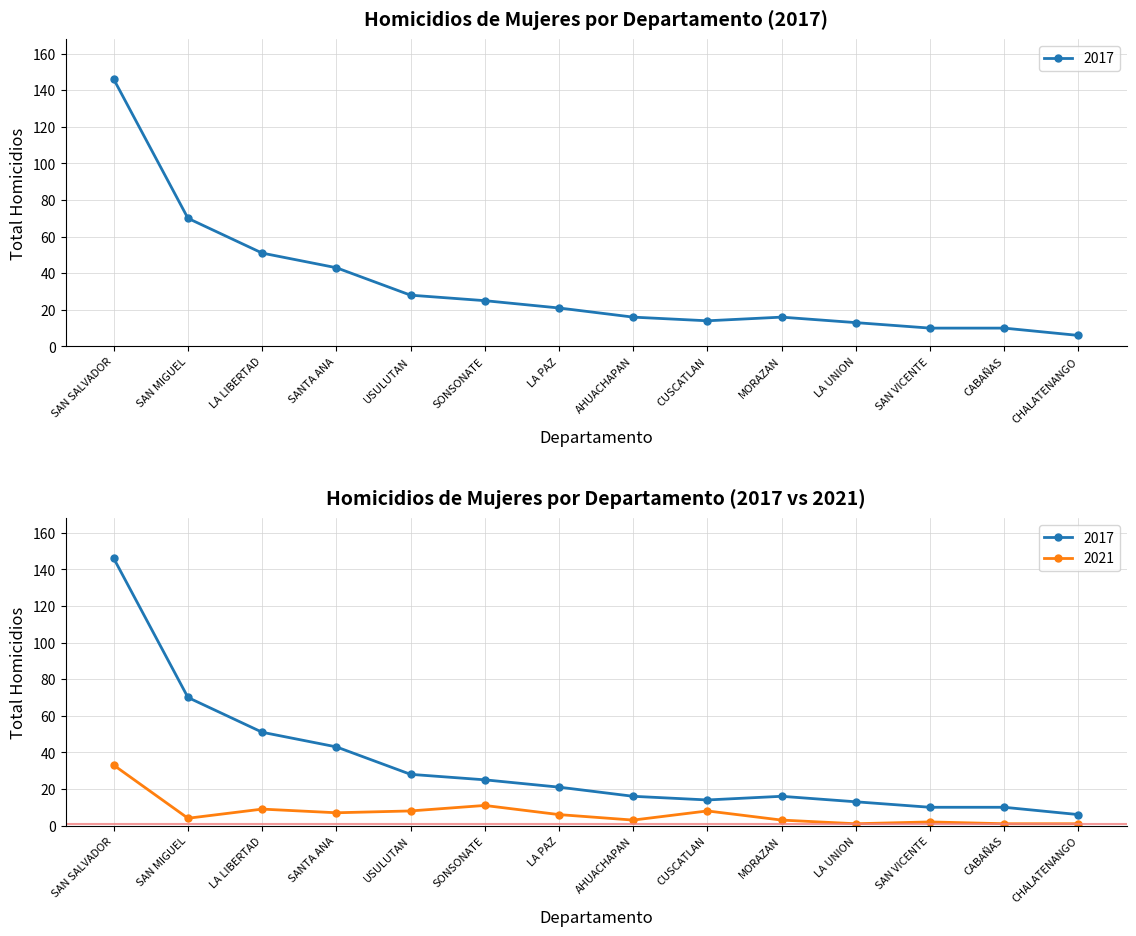

What are all the series names shown in the legend?

2017, 2021